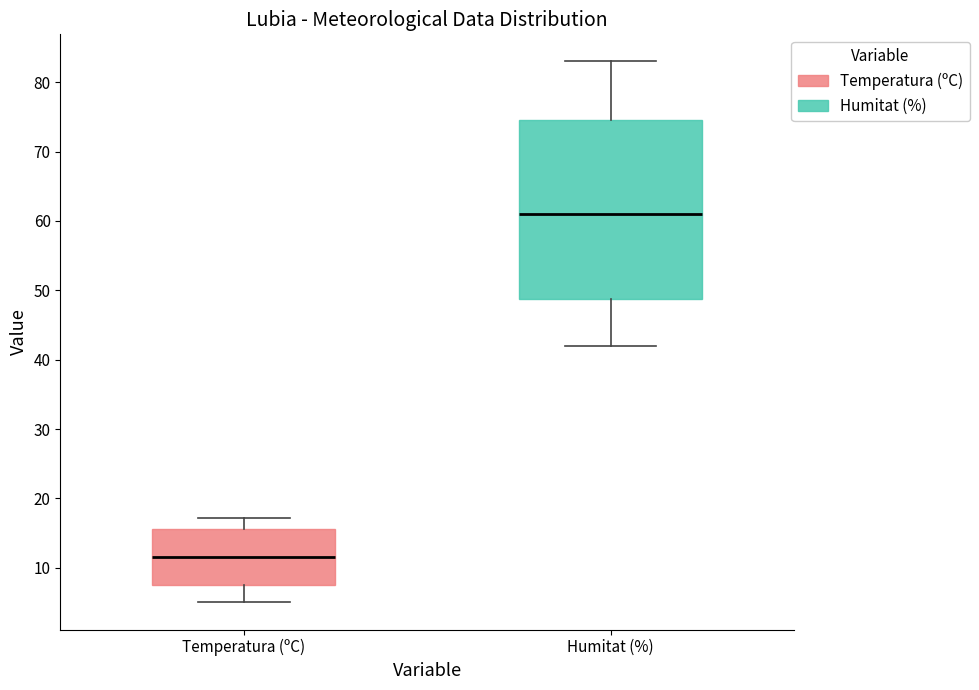

Which box's median line is the highest?

Humitat (%)